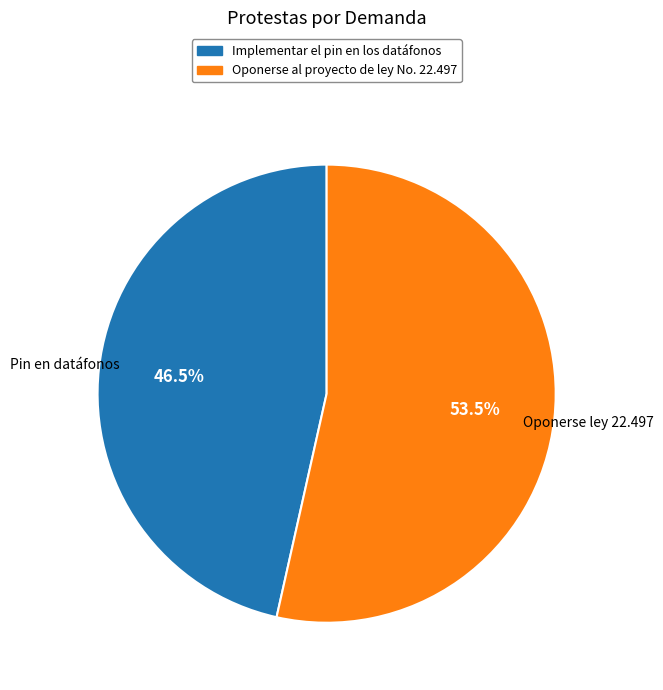

Rank the categories by value from highest to lowest.

Oponerse al proyecto de ley No. 22.497, Implementar el pin en los datáfonos